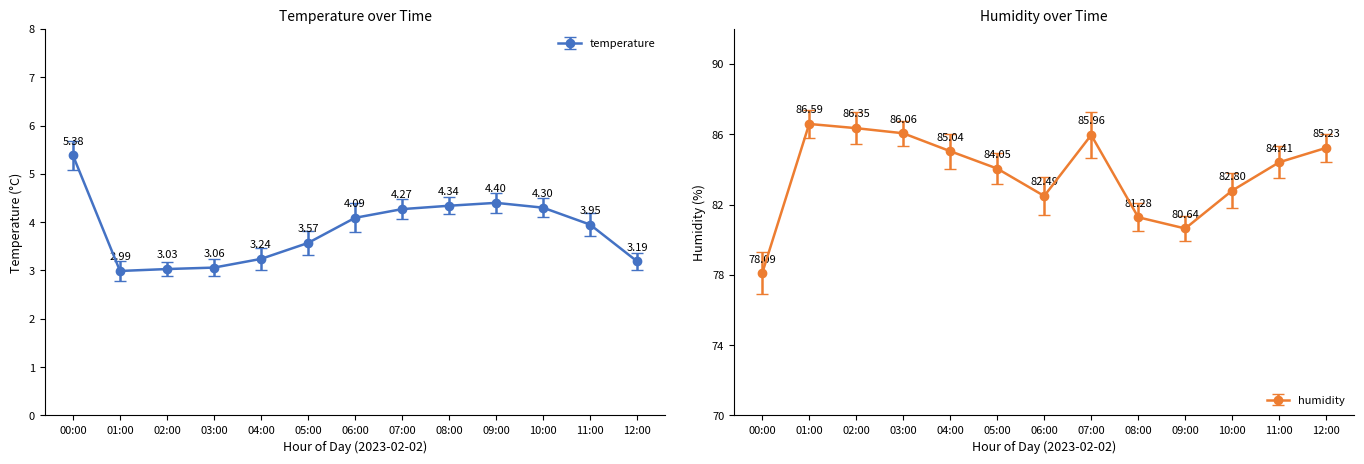

Is this an area chart (filled region under the line)?

No